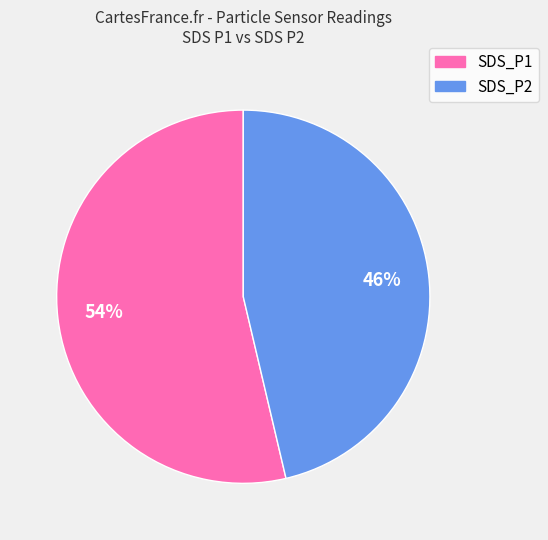

Combined, do SDS_P2 and SDS_P1 account for over 50%?

Yes